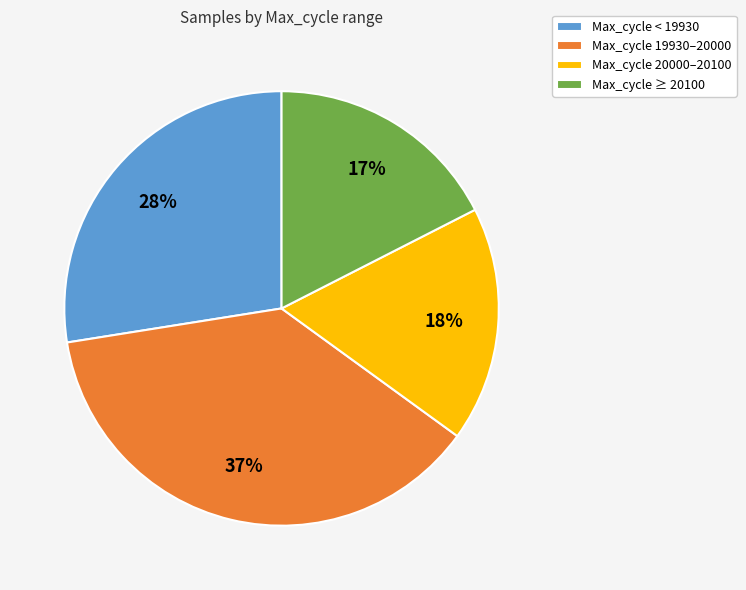

The Max_cycle 19930–20000 slice represents 26% of the pie. True or false?

False